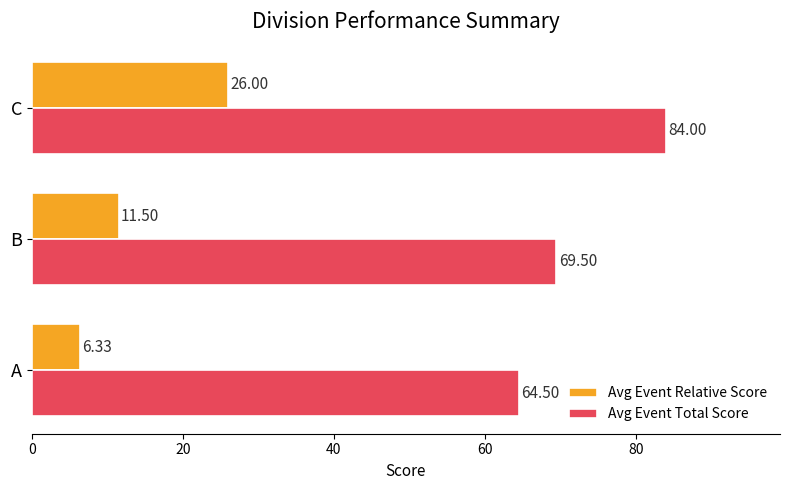

Which category has the lowest value in the Avg Event Total Score series?

A